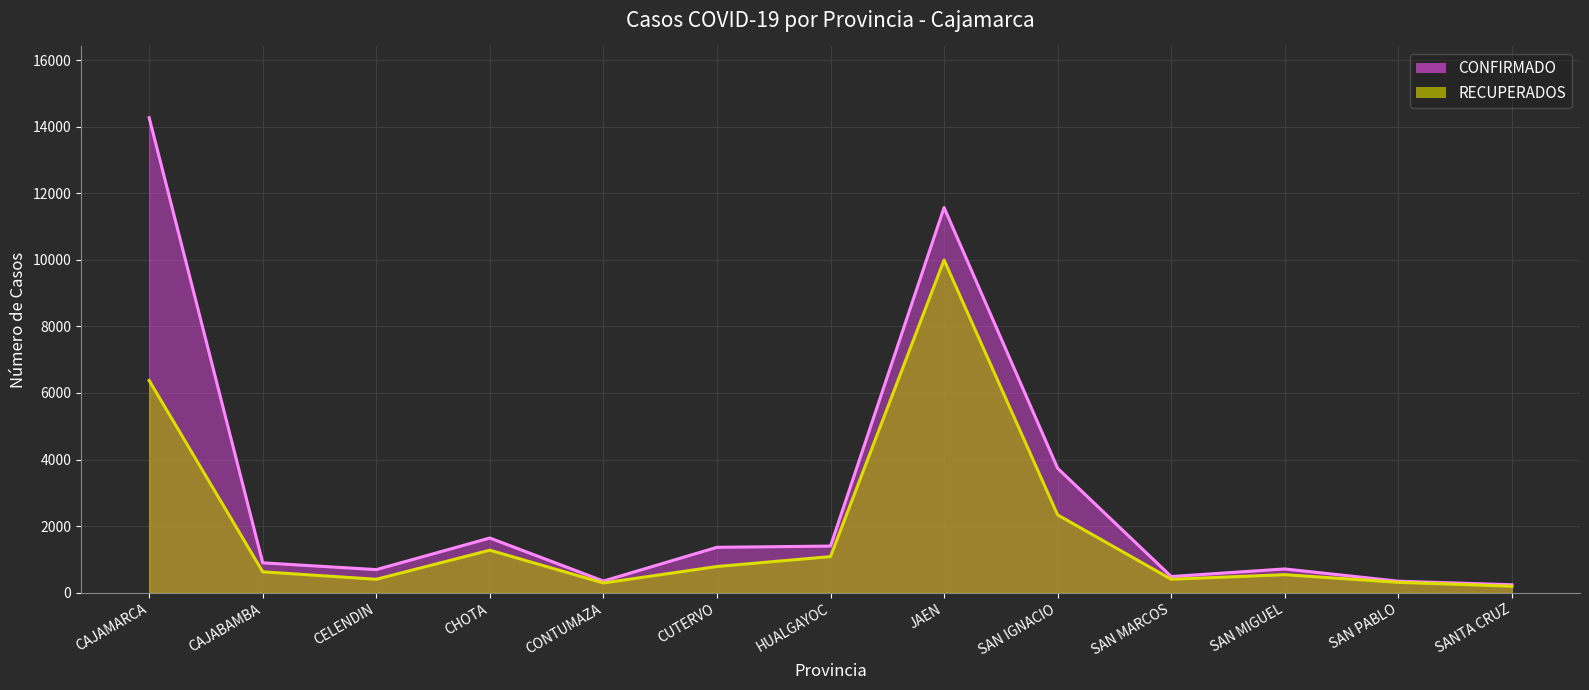

At which label does CONFIRMADO first exceed 898?

CAJAMARCA